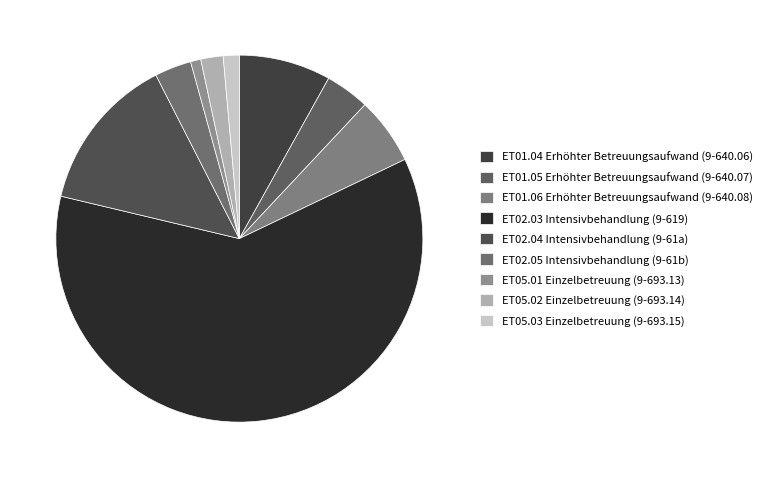

Rank the categories by value from lowest to highest.

ET05.01 Einzelbetreuung (9-693.13), ET05.03 Einzelbetreuung (9-693.15), ET05.02 Einzelbetreuung (9-693.14), ET02.05 Intensivbehandlung (9-61b), ET01.05 Erhöhter Betreuungsaufwand (9-640.07), ET01.06 Erhöhter Betreuungsaufwand (9-640.08), ET01.04 Erhöhter Betreuungsaufwand (9-640.06), ET02.04 Intensivbehandlung (9-61a), ET02.03 Intensivbehandlung (9-619)